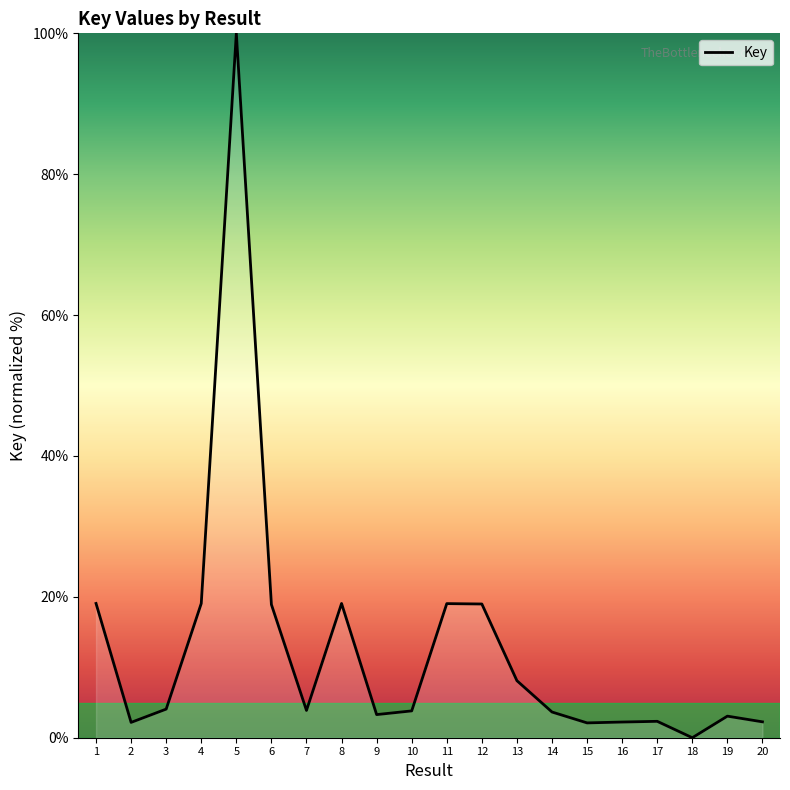

Which has a higher value, 19 or 8?

8